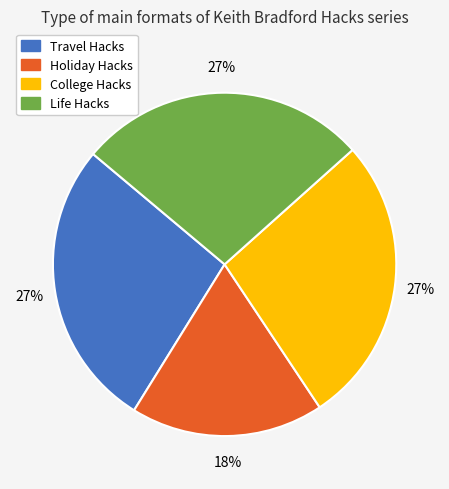

Which category has the smallest portion of the pie?

Holiday Hacks